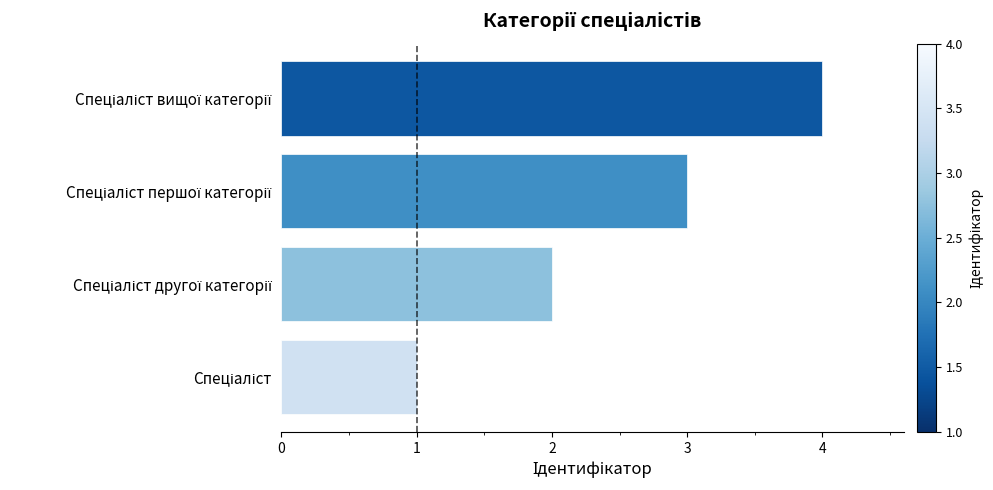

What is the difference between the maximum and minimum values?

3